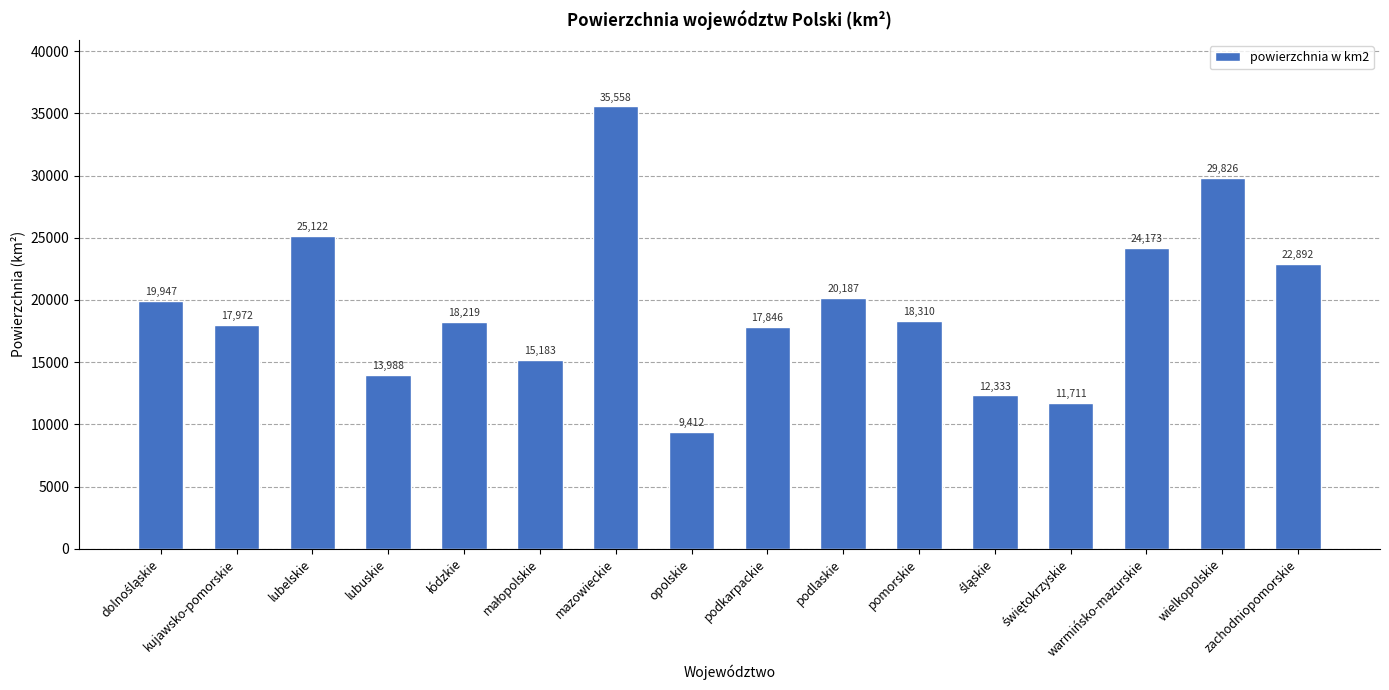

Are the bars horizontal?

No